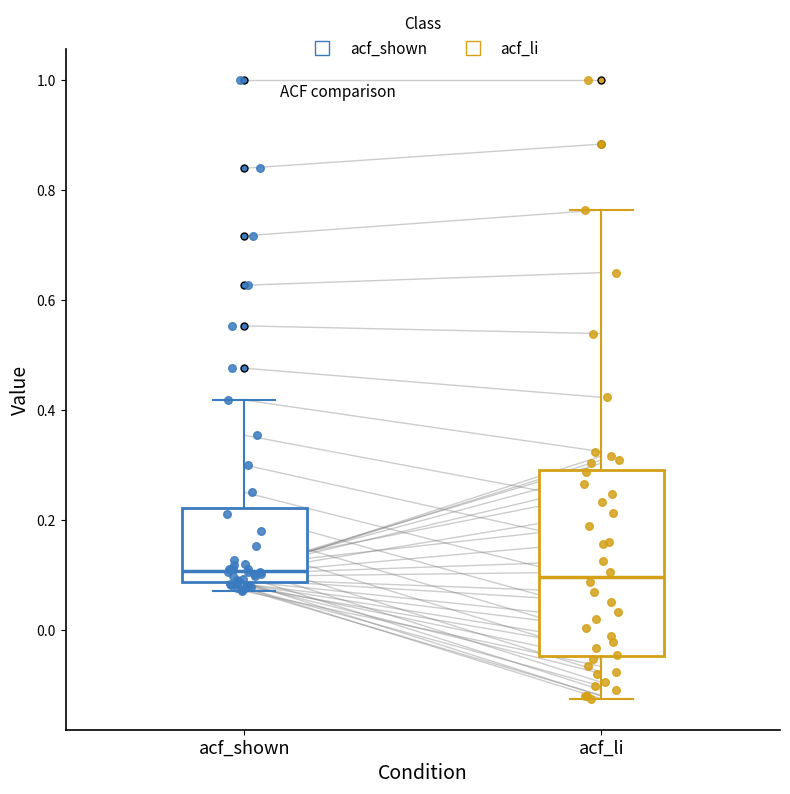

Where is the lower edge of the box for acf_shown on the y-axis? The values are not printed on the chart, so give them approximately, as read against the axis.

0.08